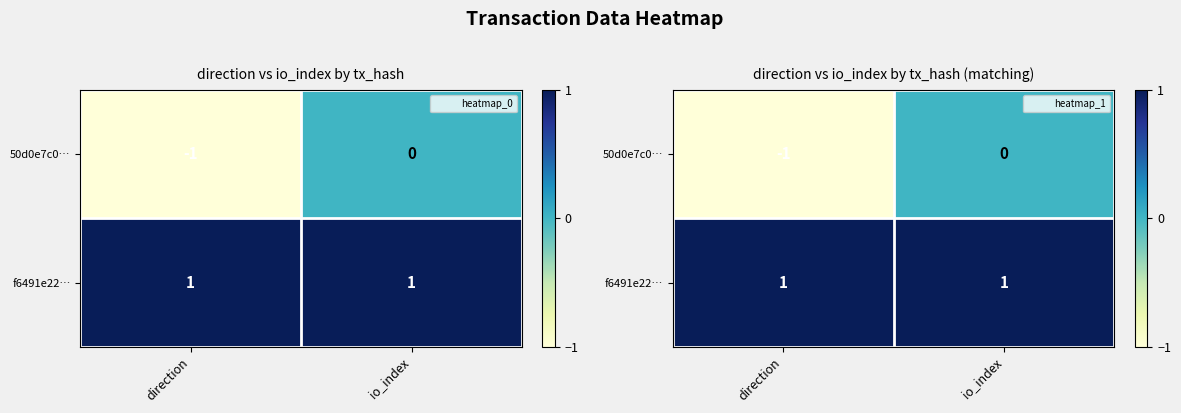

The value of f6491e22… at io_index is 2. True or false?

False